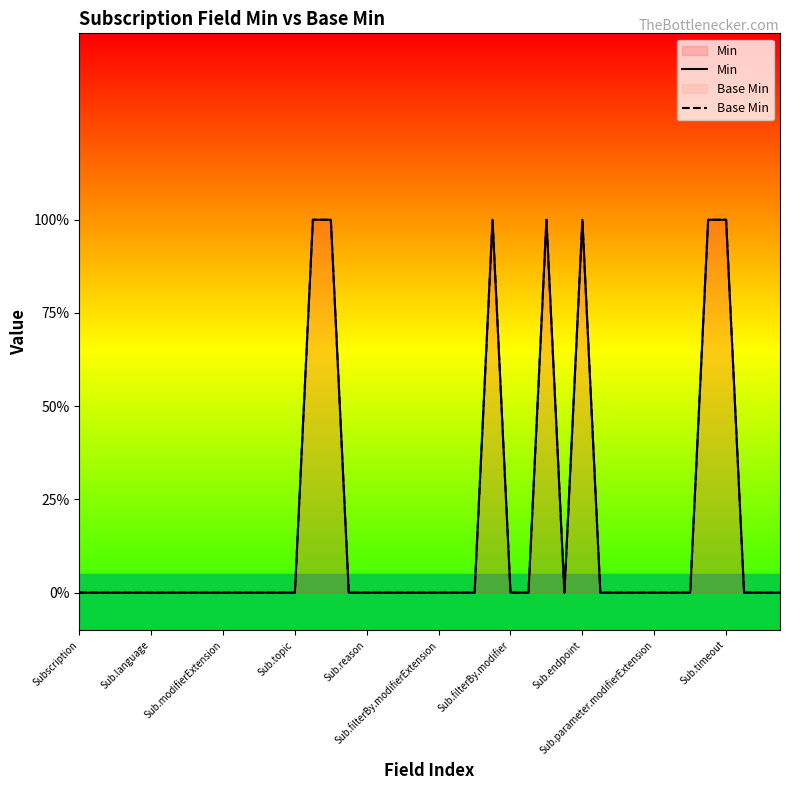

True or false: Base Min has a value of -1 at Sub.filterBy.modifier.

False